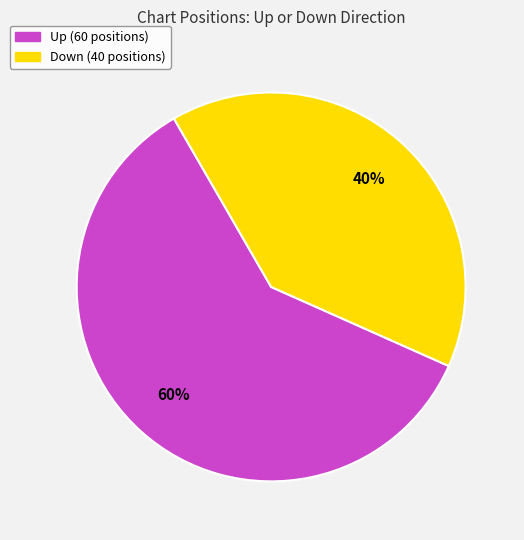

To the nearest percent, what is the average slice percentage?

50%